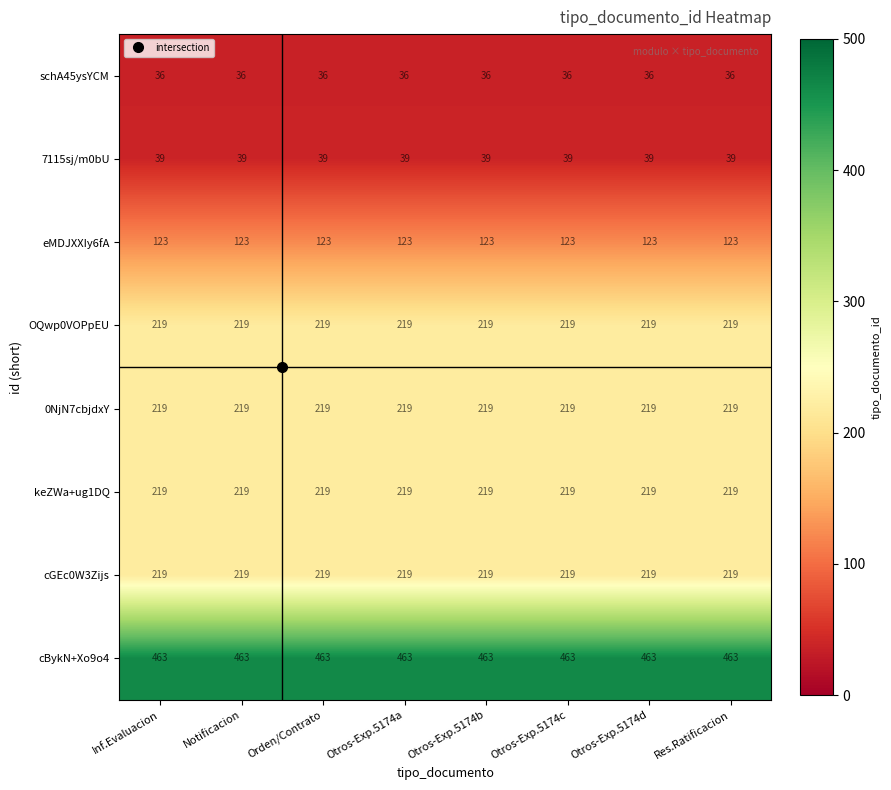

True or false: OQwp0VOPpEU has a value of 219 at Res.Ratificacion.

True